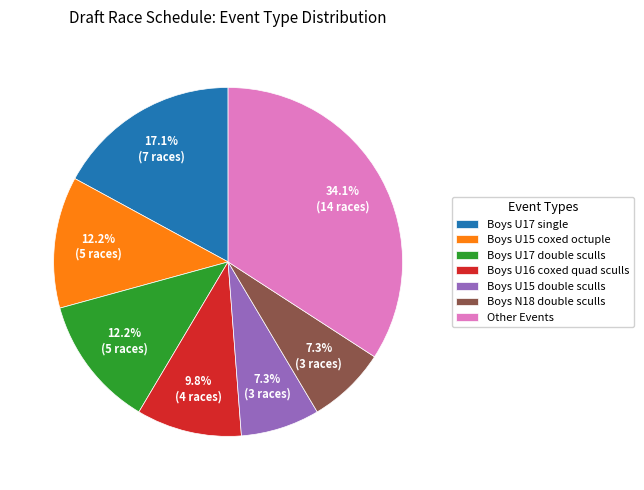

Combined, do Other Events and Boys U17 single account for over 50%?

Yes